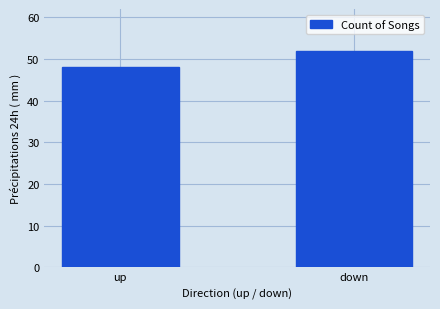

Rank the categories by value from highest to lowest.

down, up